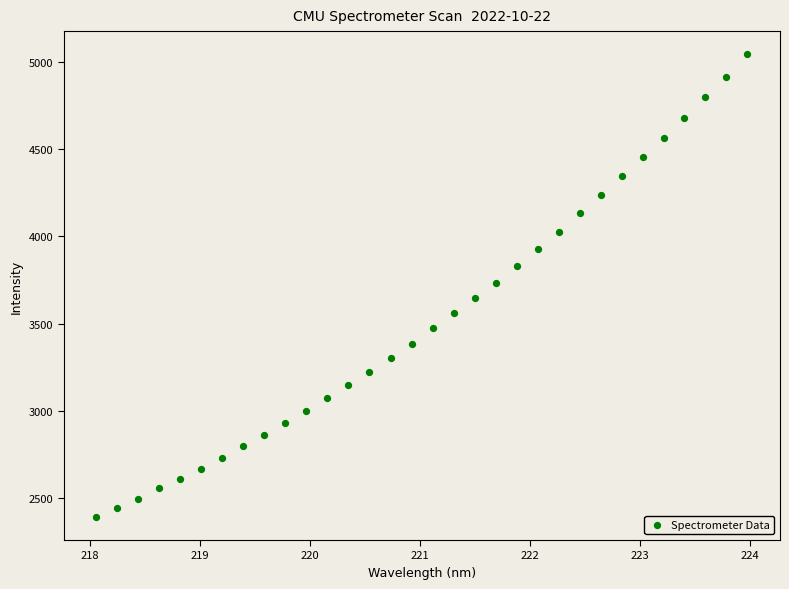

What is the range of X values (max minus min)?

5.9